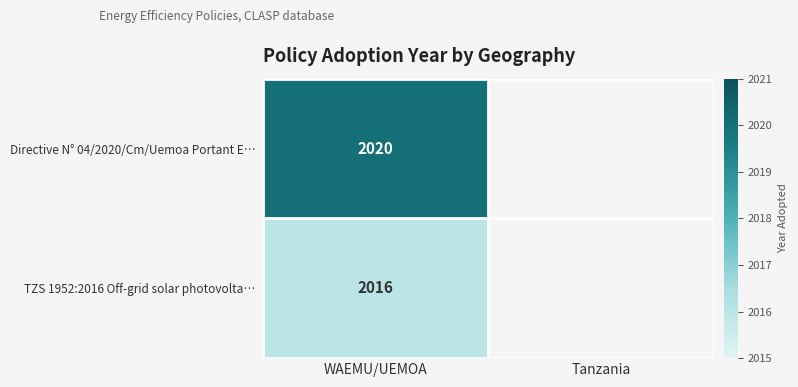

What is the total value across all series at WAEMU/UEMOA?

4036